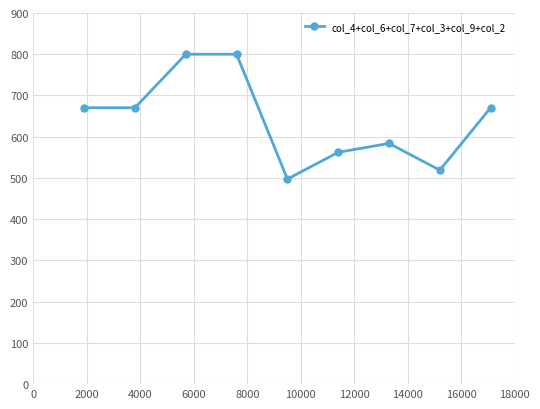

What is the value of the 7th point from the left?

583.8